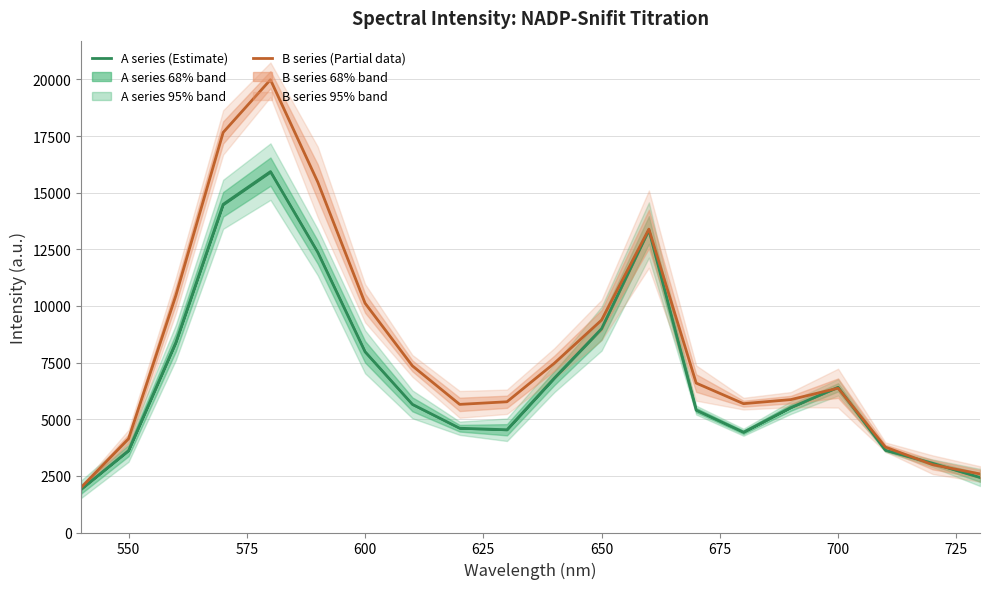

What is the smallest value displayed?

1914.0